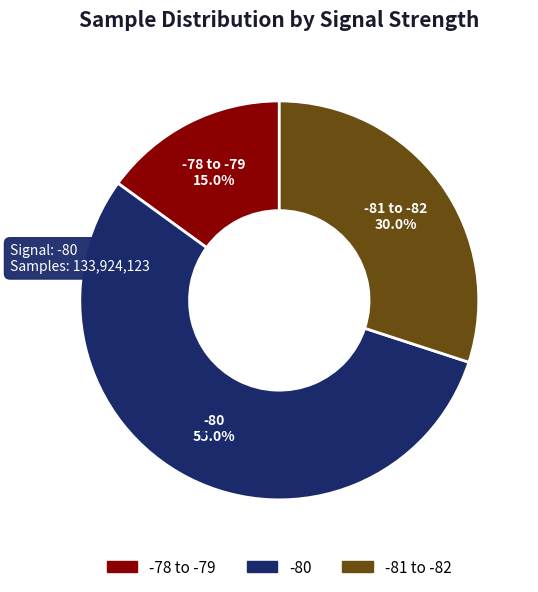

Count the number of slices in the pie.

3